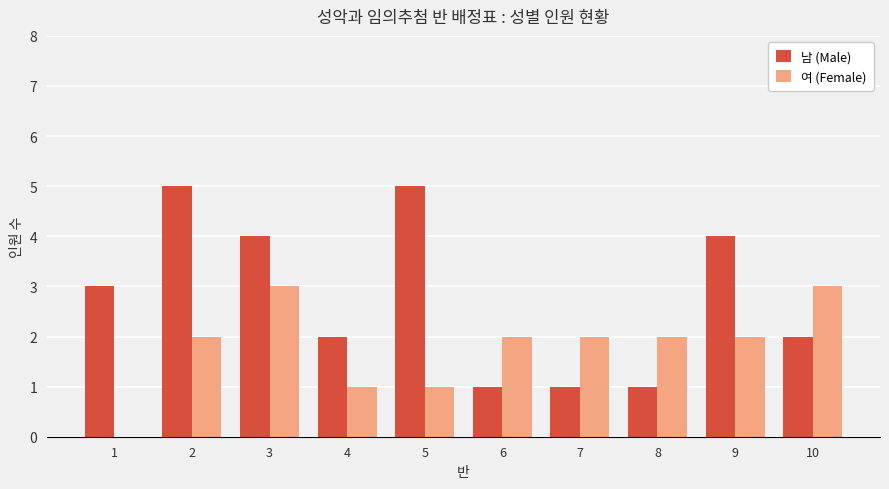

How many 여 (Female) values are between 1 and 2?

7